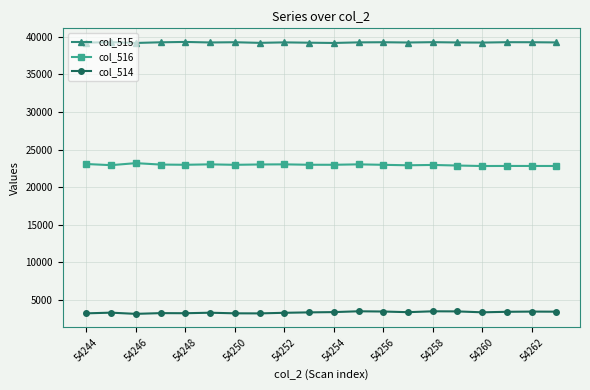

What is the value of the col_515 point at the 15th from the left?

39270